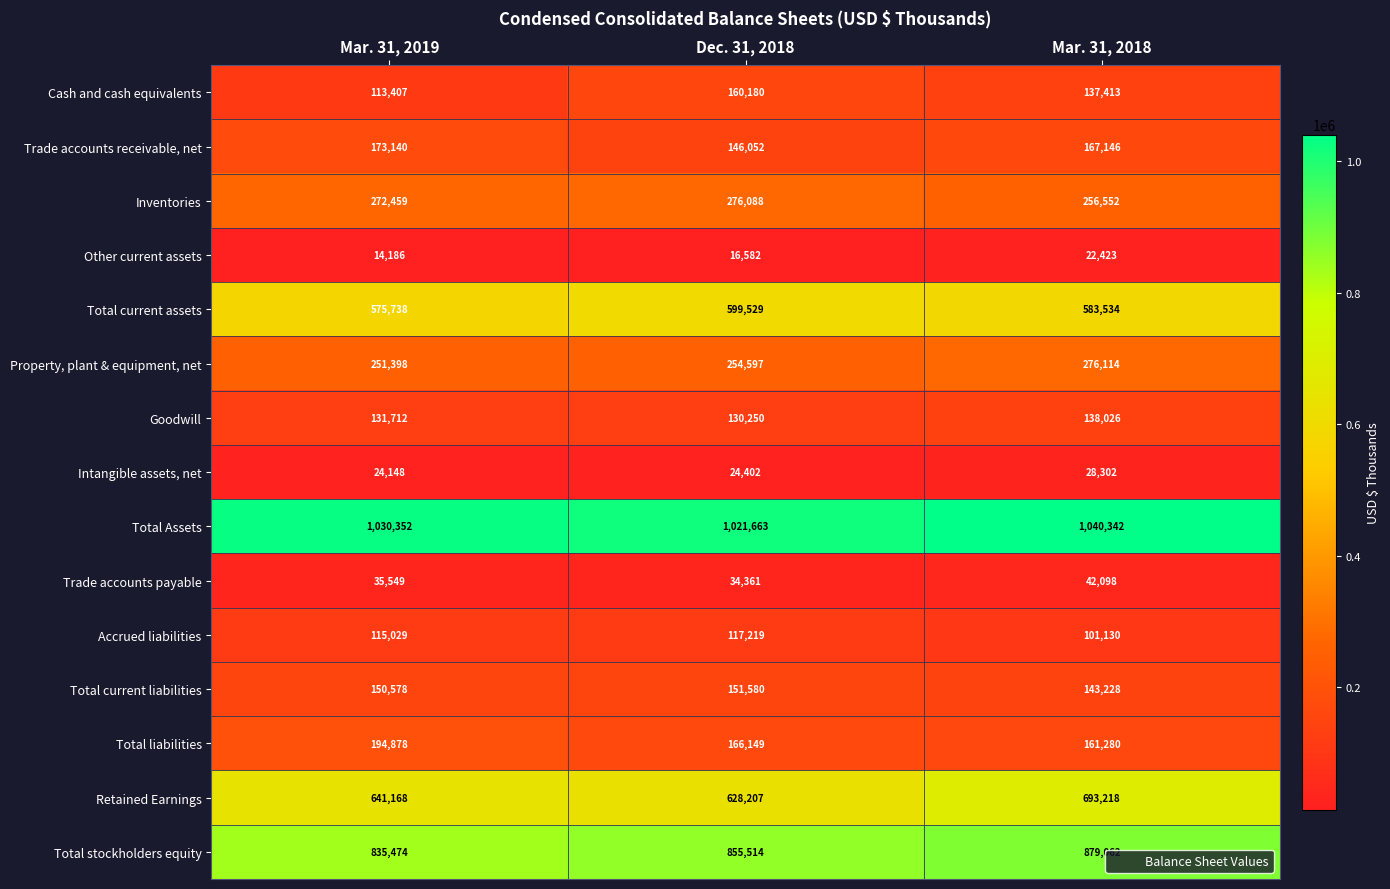

Count the number of data series in this chart.

15